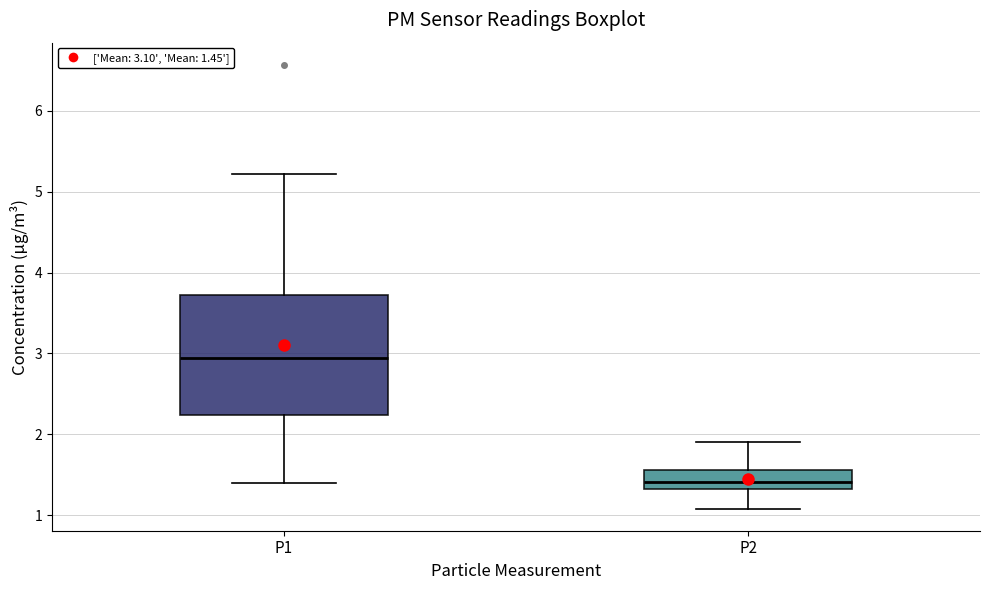

Where does the lower whisker of the box for P2 end on the y-axis? The values are not printed on the chart, so give them approximately, as read against the axis.

1.1